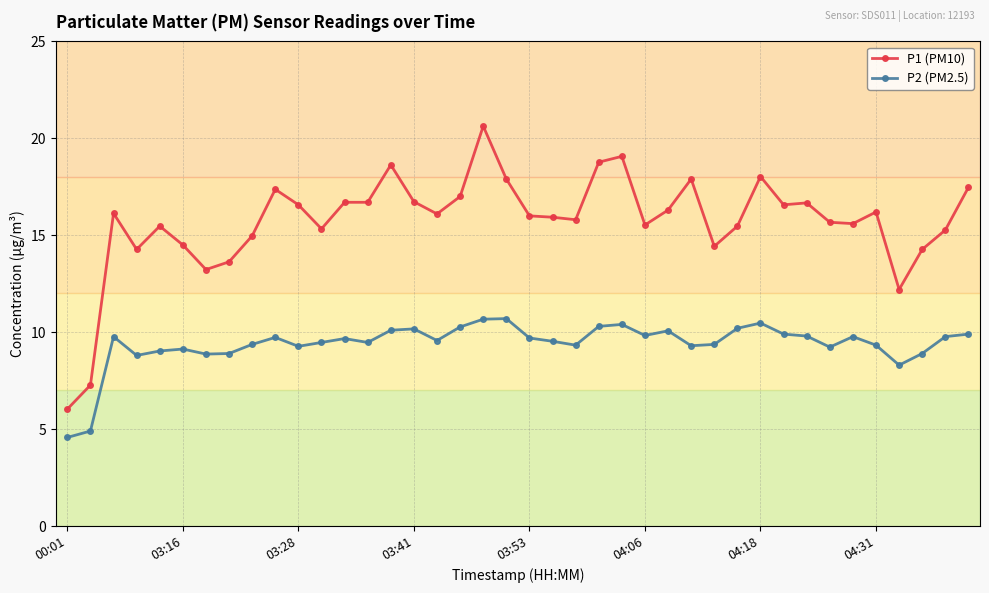

True or false: P2 (PM2.5) and P1 (PM10) cross at least once.

False